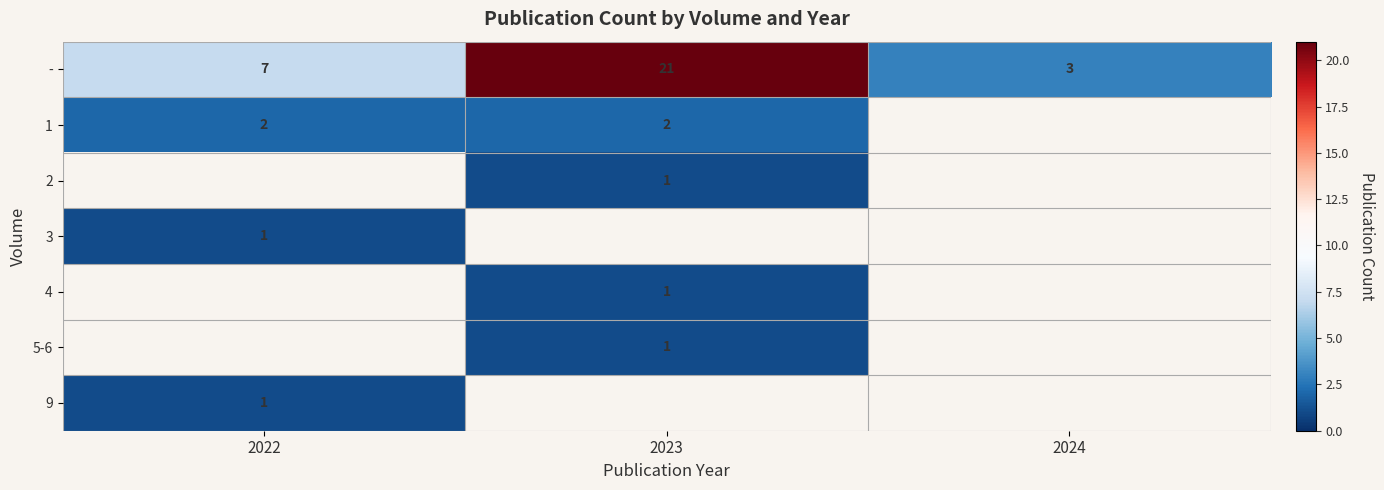

List the labels in order of - value, smallest first.

2024, 2022, 2023